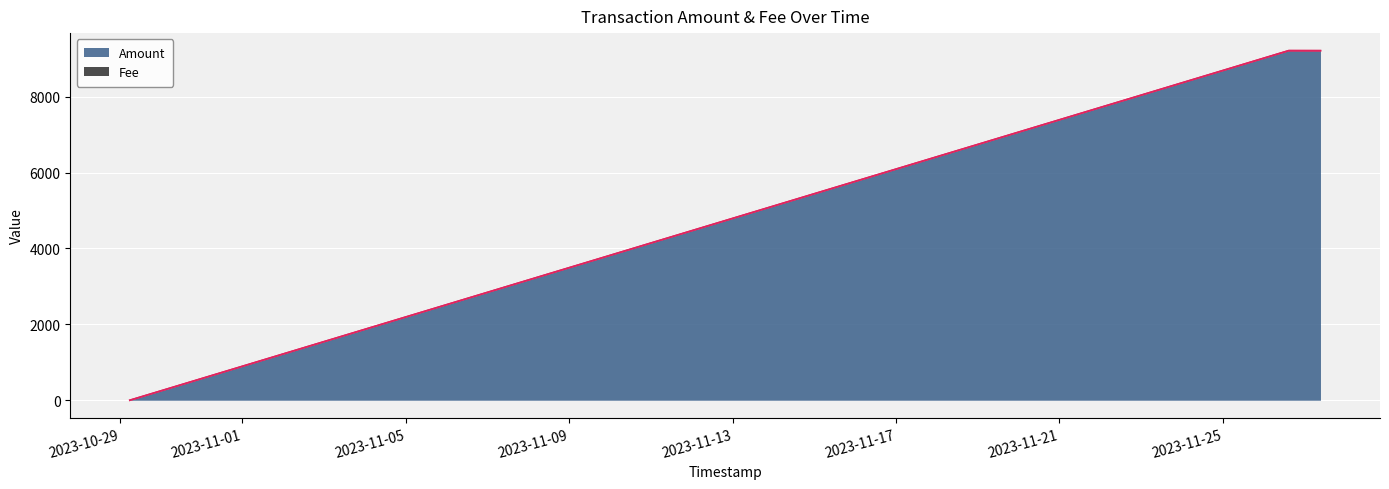

Which series has the widest spread of values?

Amount